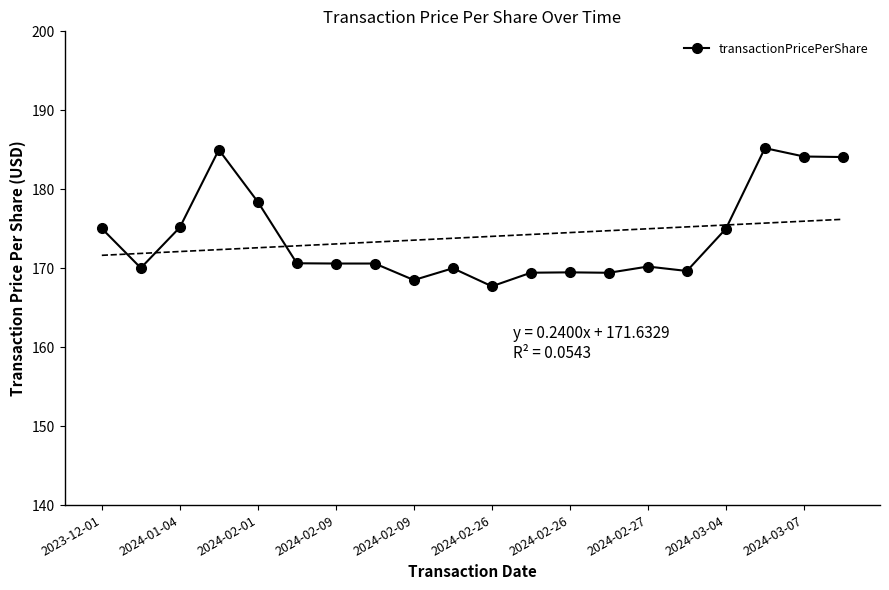

What is the ratio of the value at 2024-02-01 to the value at 2024-03-04?

1.0